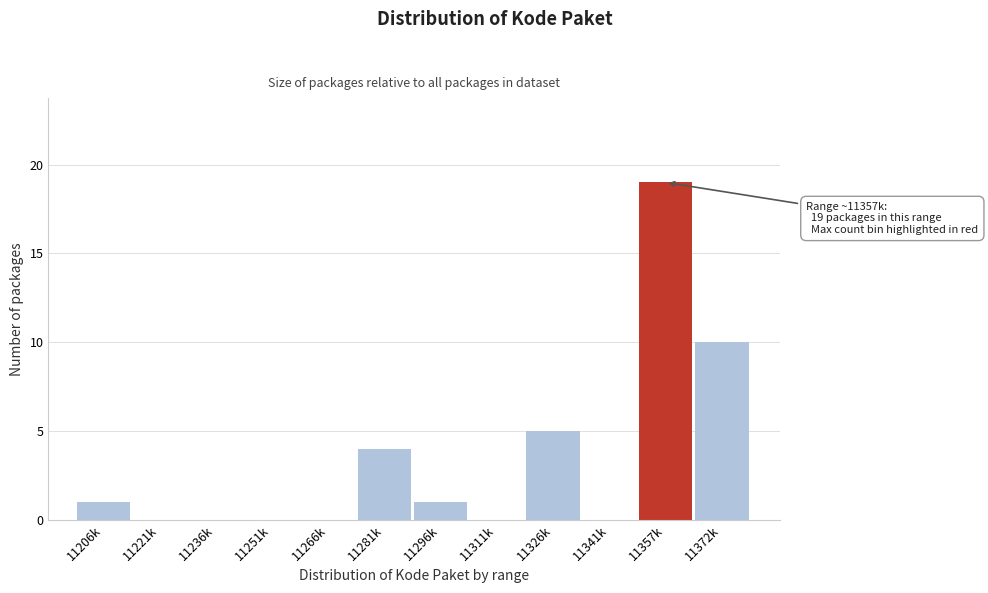

Reading left to right, transcribe all the data shown in this chart.

11206k=1	11221k=0	11236k=0	11251k=0	11266k=0	11281k=4	11296k=1	11311k=0	11326k=5	11341k=0	11357k=19	11372k=10